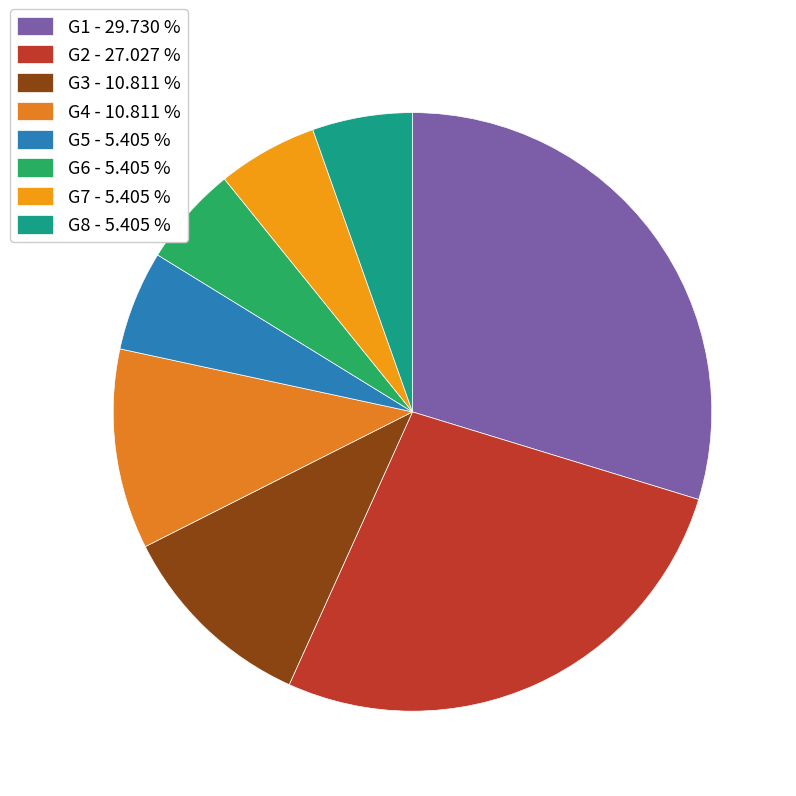

Approximately how many times larger is the value at G8 compared to G1?

0.2